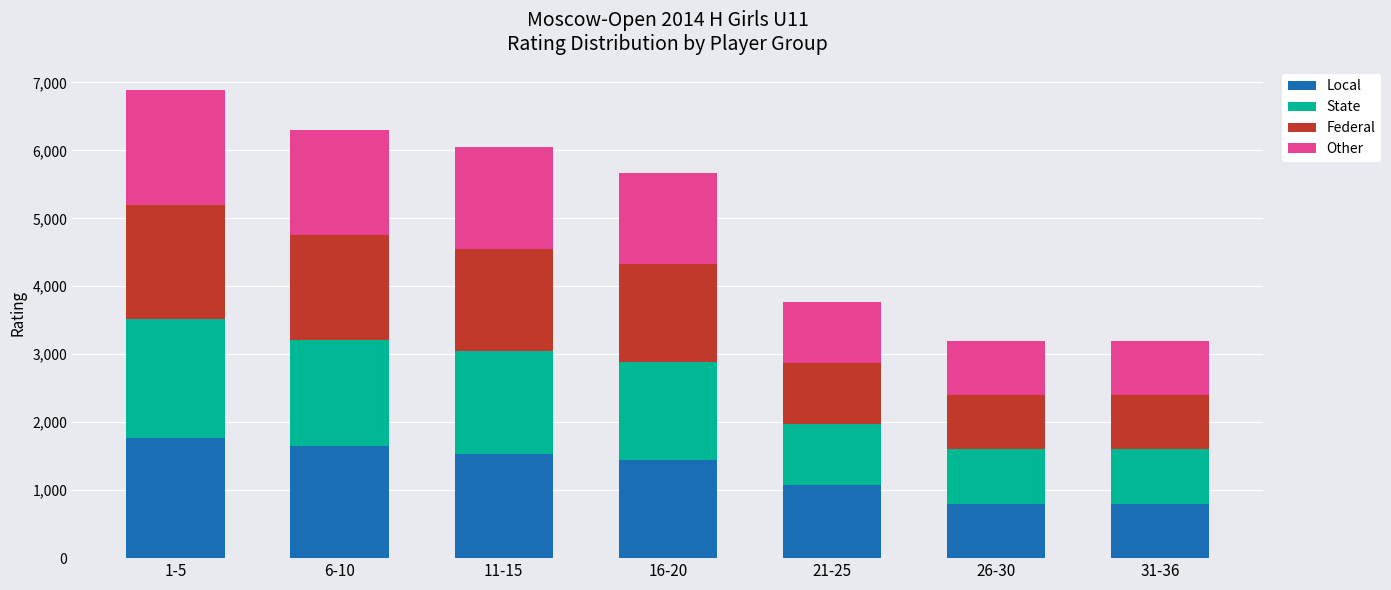

What is the difference between the second highest and second lowest values in the Local series?

856